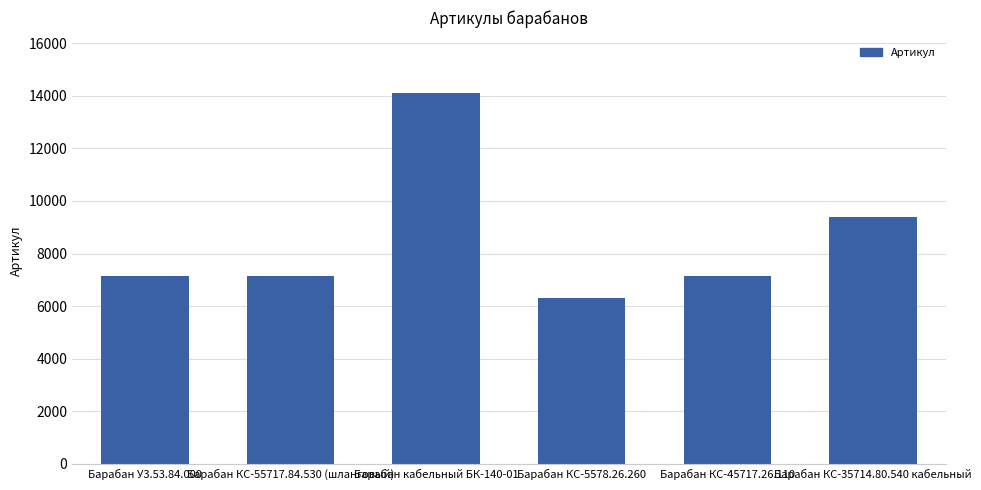

What is the value of the 5th bar from the left?

7151